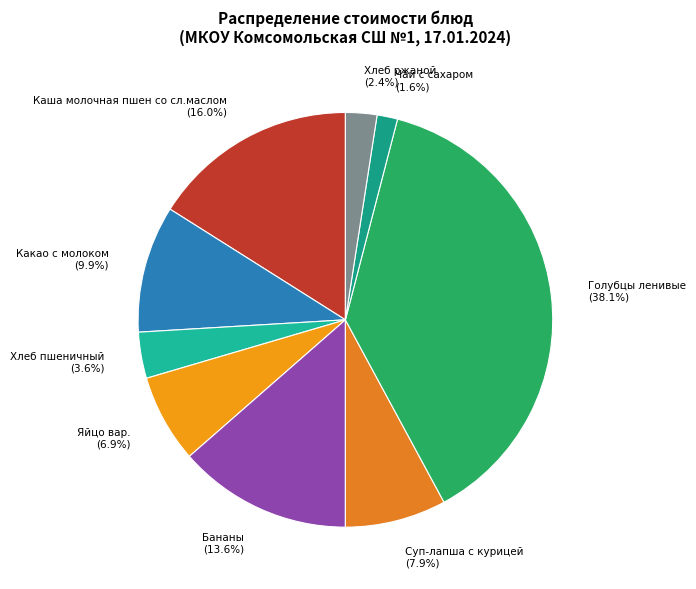

How many slices are in this pie chart?

9